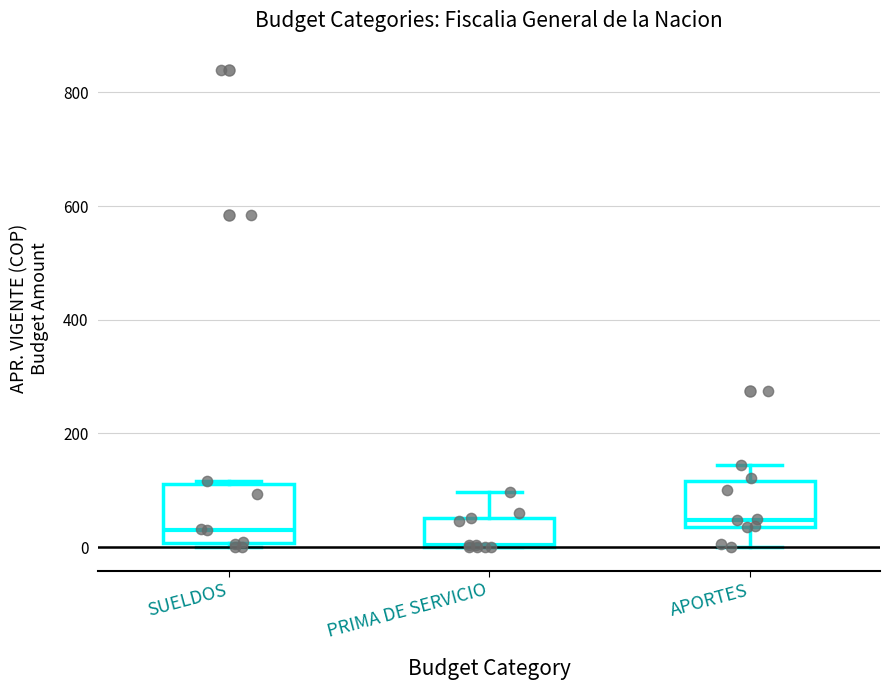

Where does the upper whisker of the box for PRIMA DE SERVICIO end on the y-axis? The values are not printed on the chart, so give them approximately, as read against the axis.

100